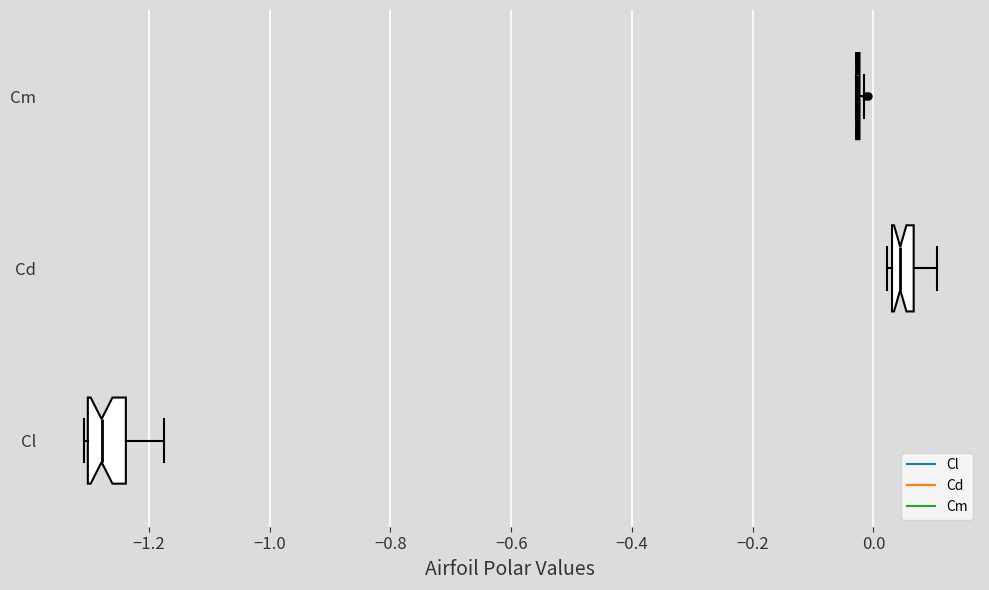

Reading bottom to top, transcribe this box plot: for each box, give where its median line is, the range the box spans, and where its two whiskers end, as read against the x-axis. The values are not printed on the chart, so give them approximately, as read against the axis.

Cl: median -1.28, box -1.30 to -1.24, whiskers -1.30 (just left of the box's left edge) to -1.18
Cd: median 0.04 (inside the box), box 0.04 to 0.06, whiskers 0.02 to 0.10
Cm: box collapsed to a line at -0.02, whiskers -0.02 to -0.02